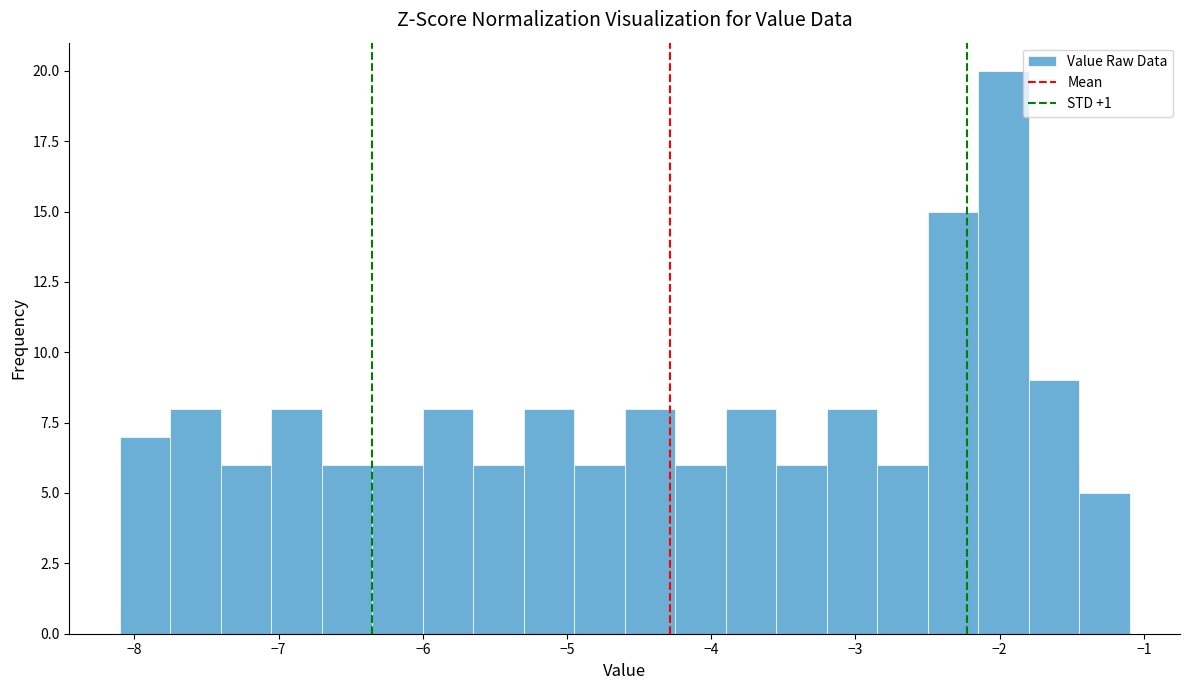

Read against the x-axis, roughly where is the centre of the tallest bar?

-2.0